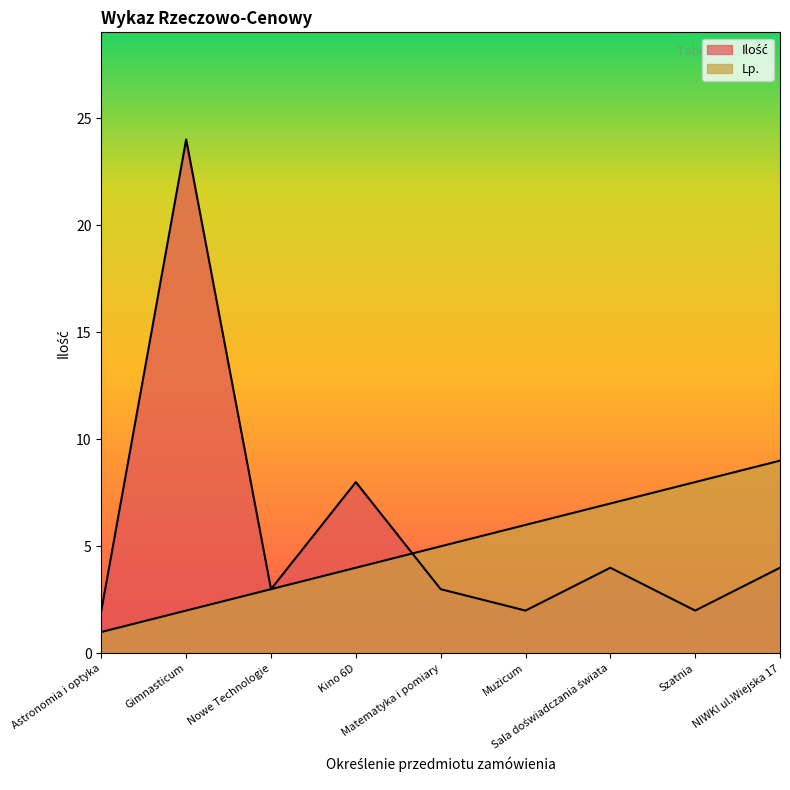

Reading left to right, list all the values displayed in this chart.

Ilość: 2	24	3	8	3	2	4	2	4
Lp: 1	2	3	4	5	6	7	8	9